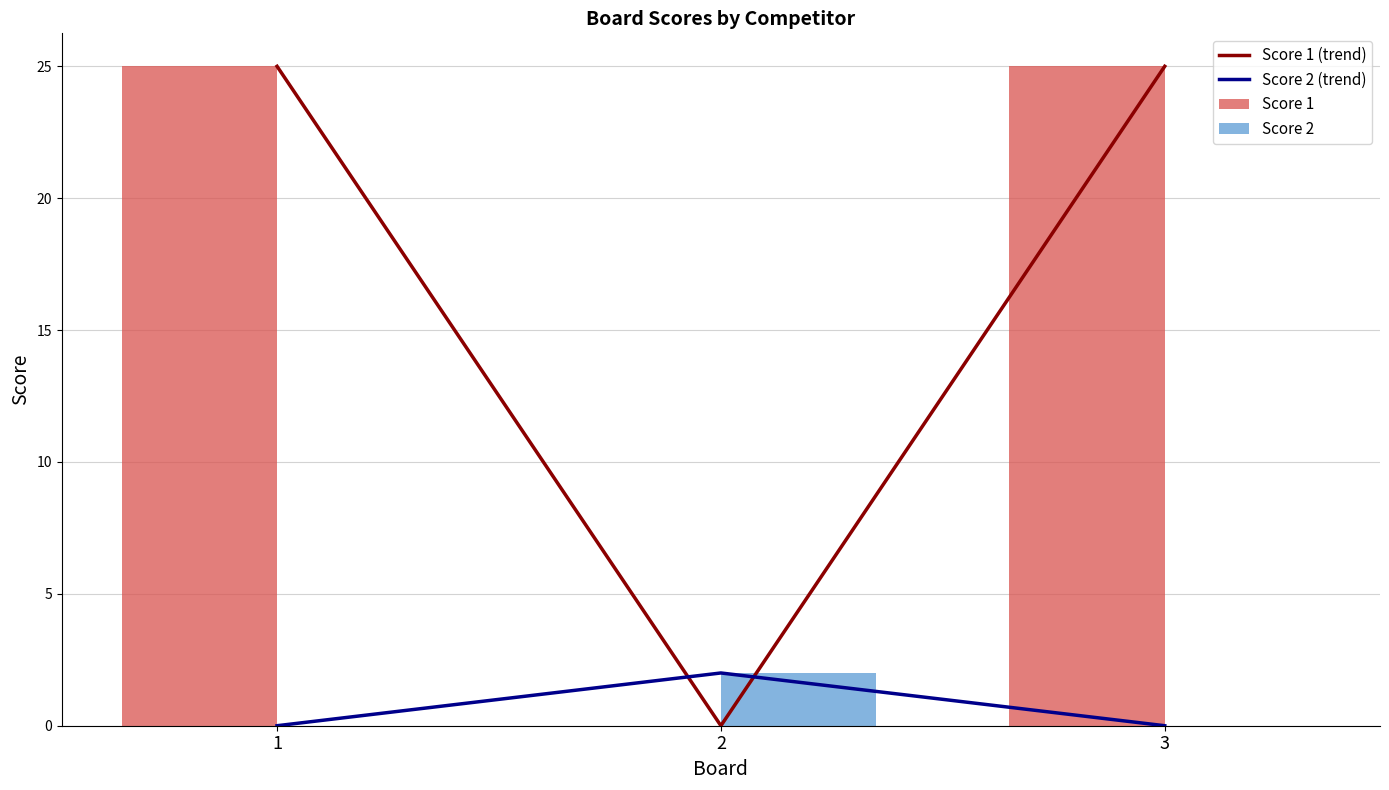

Are the bars grouped side by side (vs. stacked)?

Yes